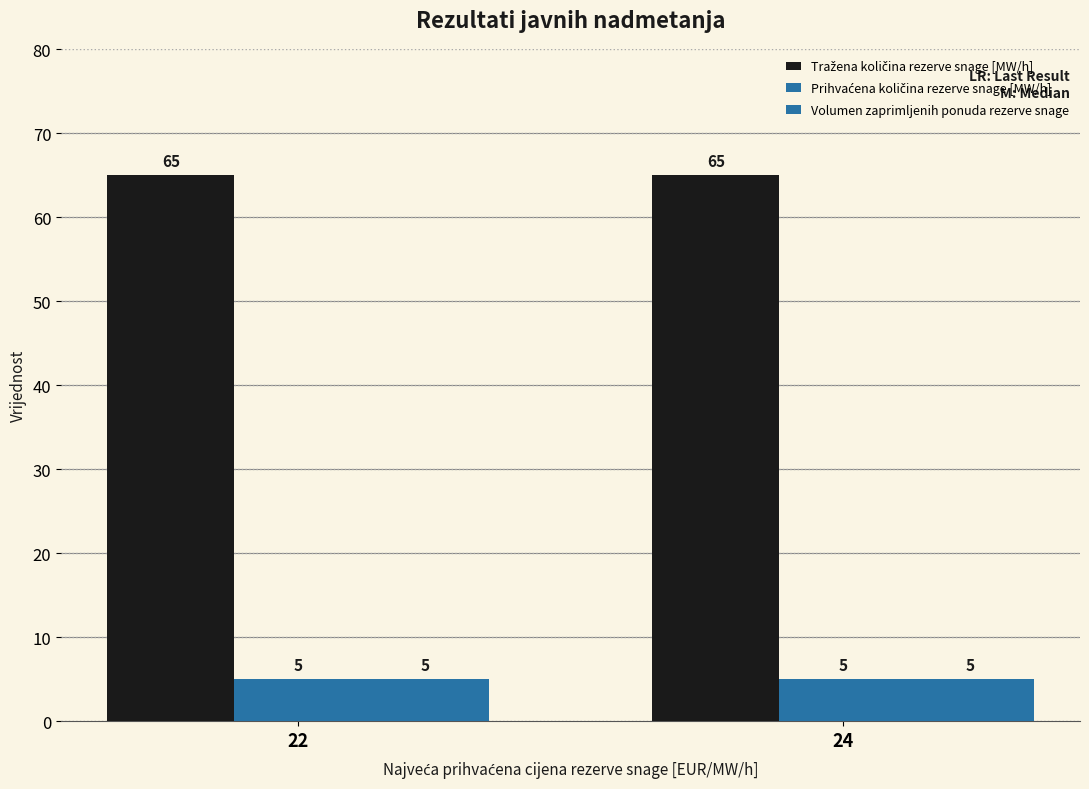

Which label corresponds to the smallest value in the chart?

22